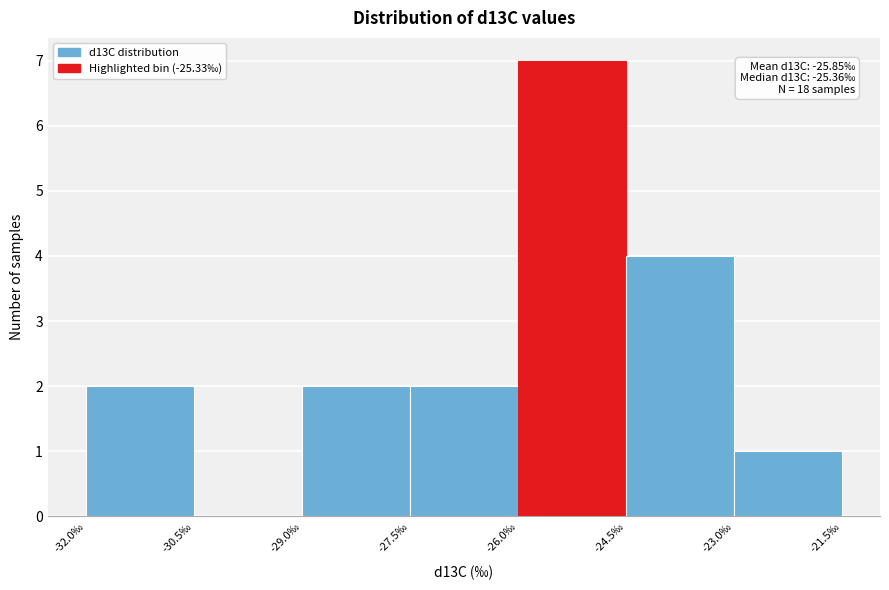

Which range on the x-axis has the tallest bar?

-26.0 to -24.5